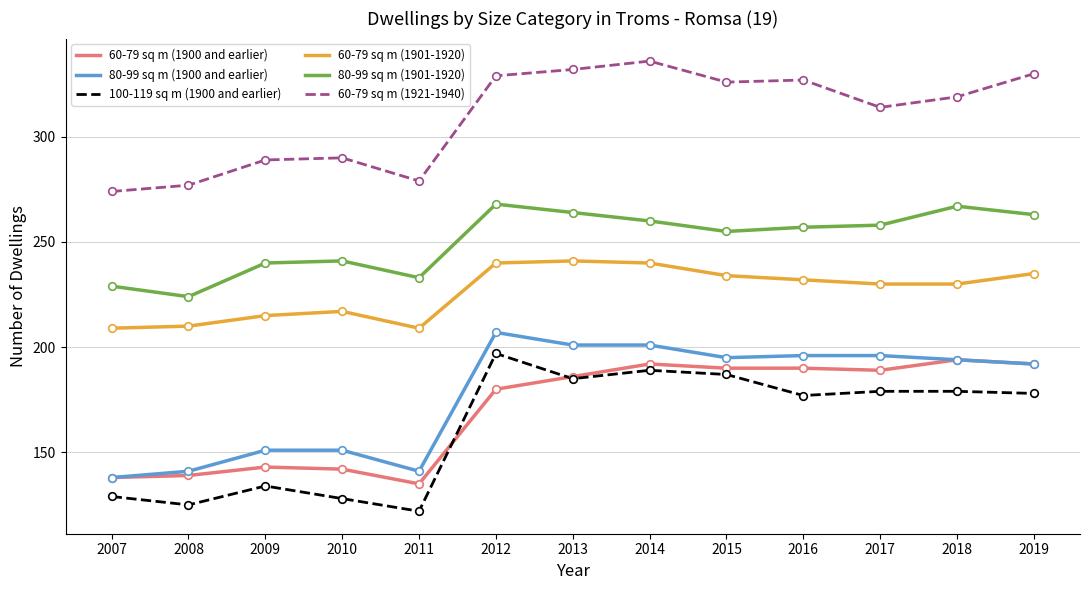

What is the total value across all series at 2017?

1366